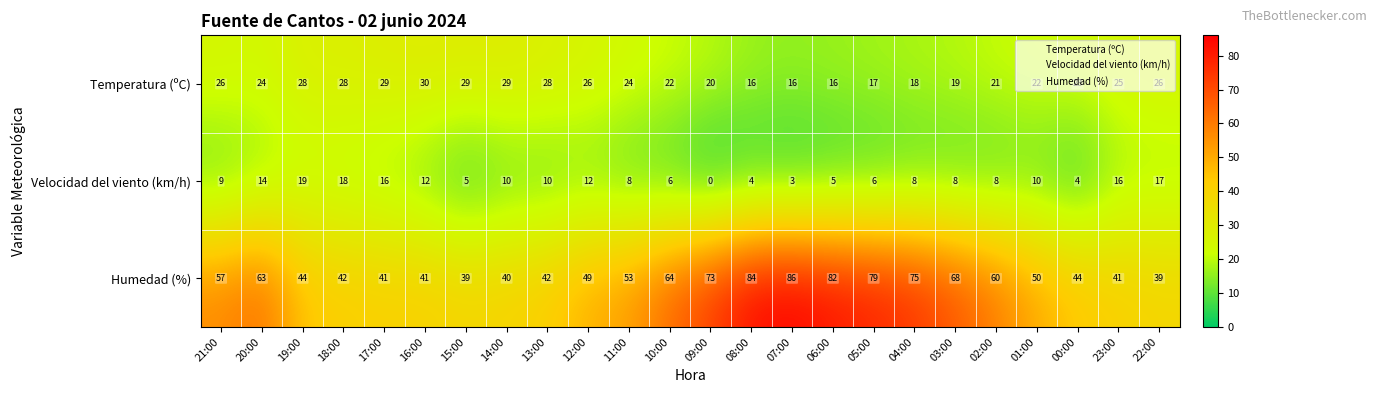

What is the total value across all series at 15:00?

73